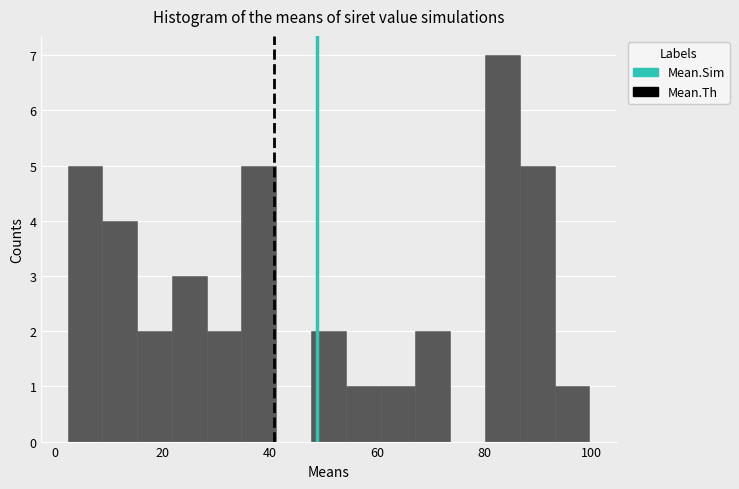

Around what value on the x-axis is the tallest bar? Give the approximate position of its centre, as read against the axis.

84